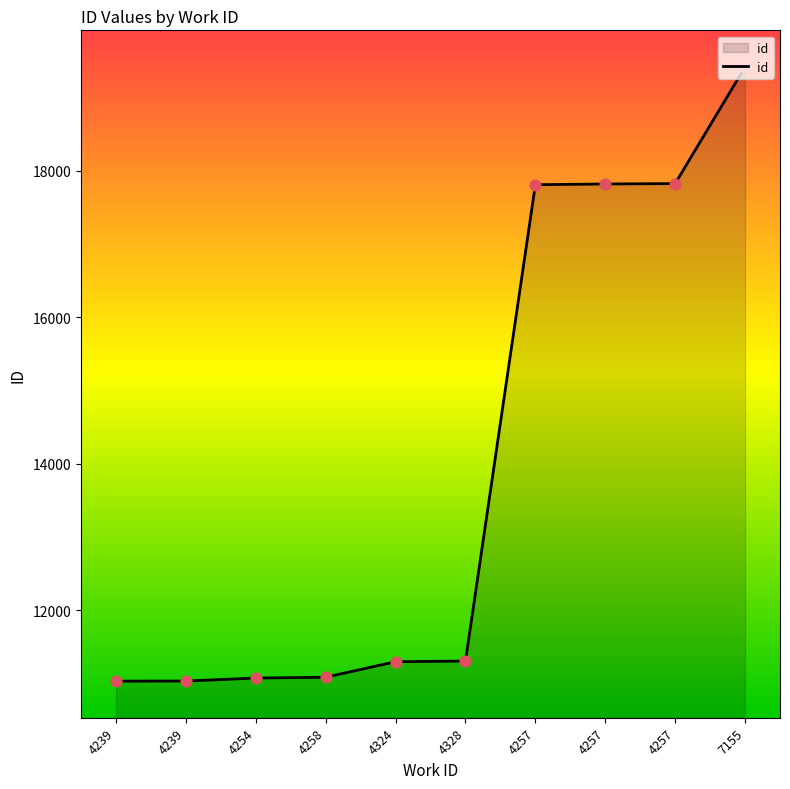

Which has a higher value, 4239 or 4239?

4239